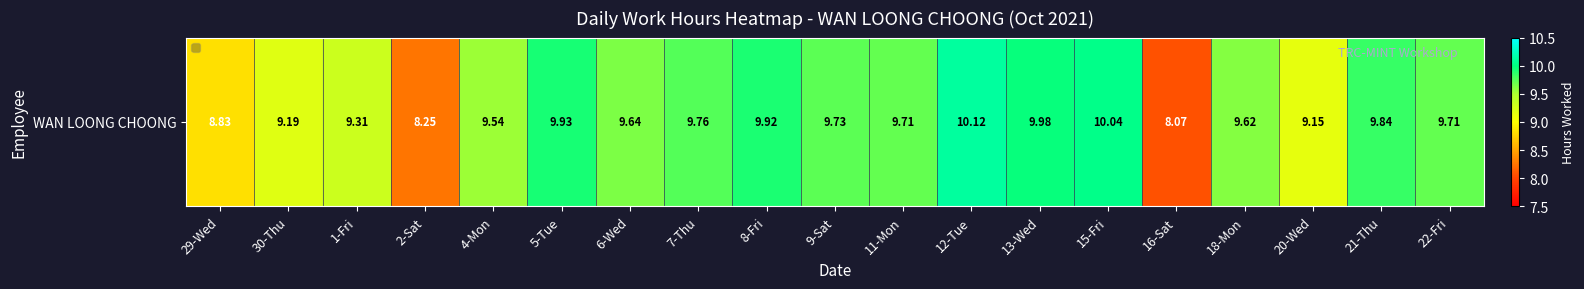

True or false: the data shows 17.3 at 7-Thu.

False